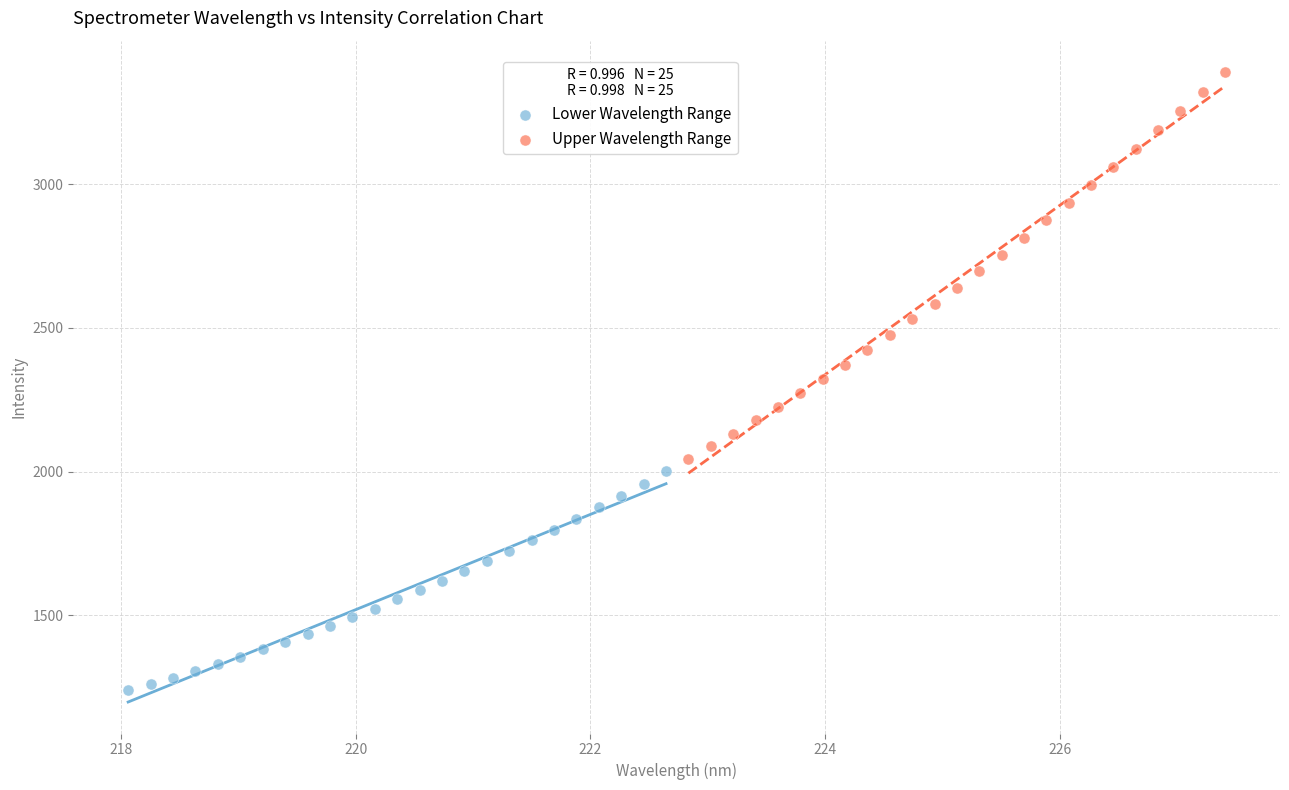

Which series reaches the maximum Y coordinate?

Upper Wavelength Range